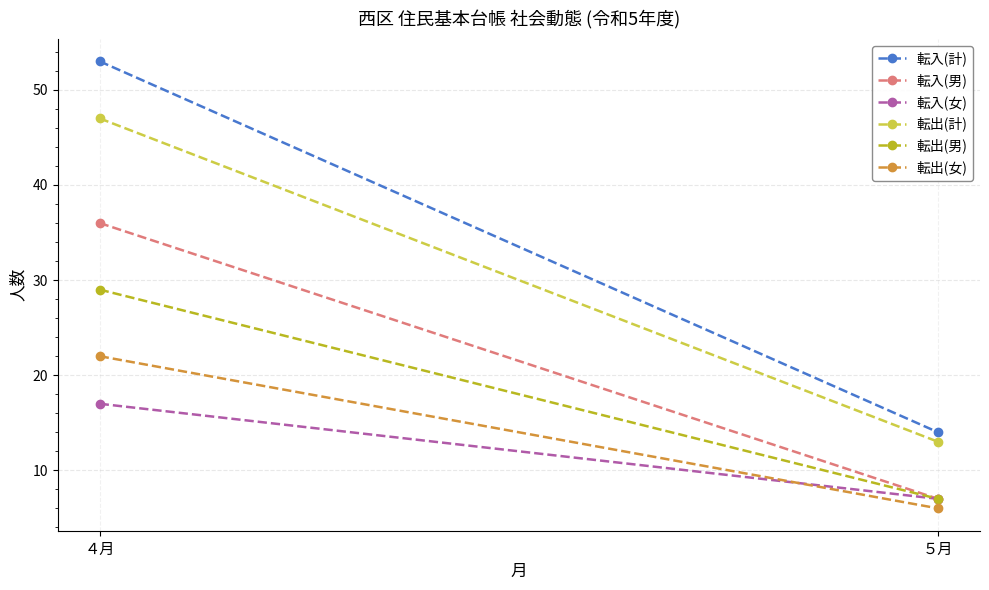

The value of 転入(男) at ５月 is 3. True or false?

False